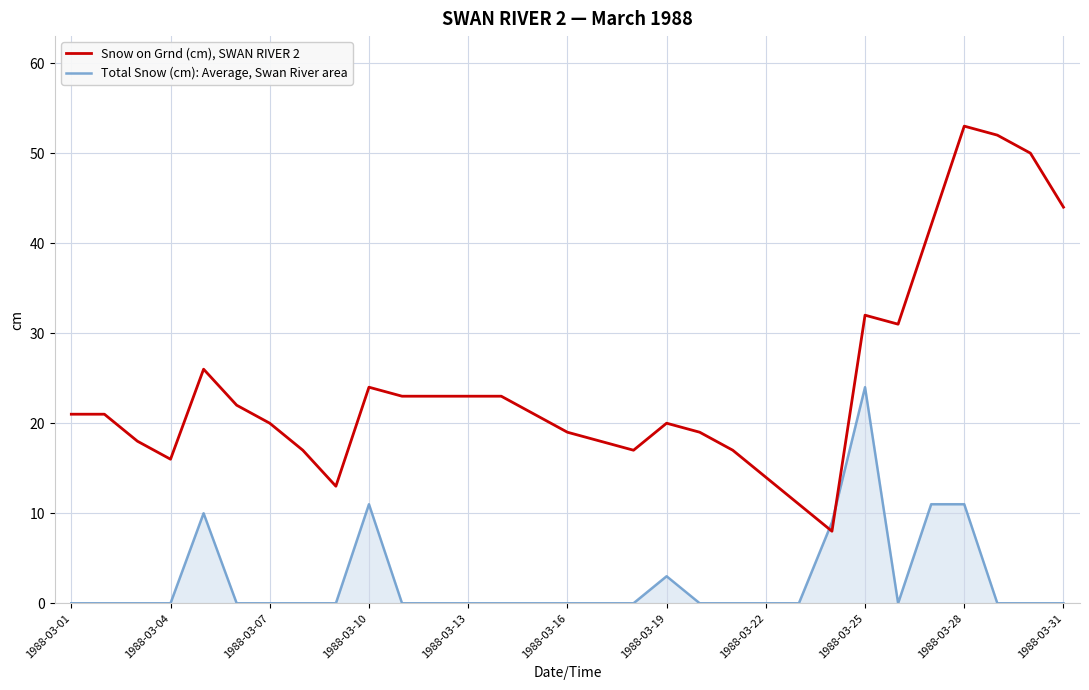

What is the difference between the maximum and minimum values in the Total Snow (cm): Average, Swan River area series?

24